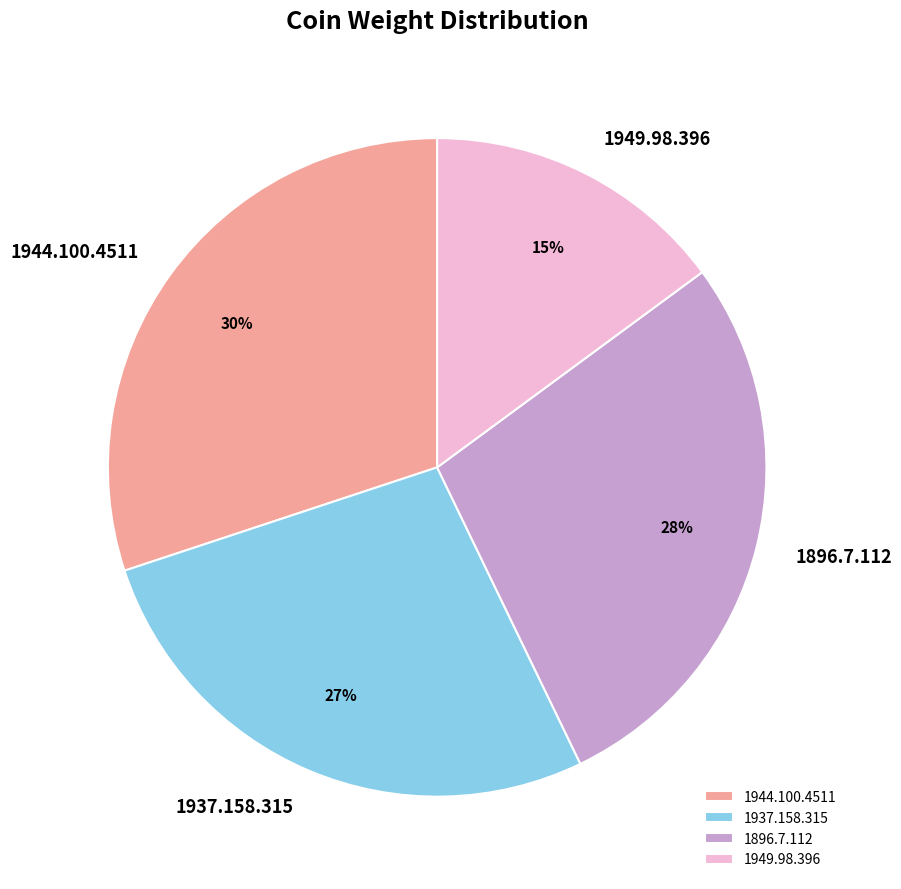

To the nearest percent, what is the difference between the 1896.7.112 and 1944.100.4511 slice percentages?

2%